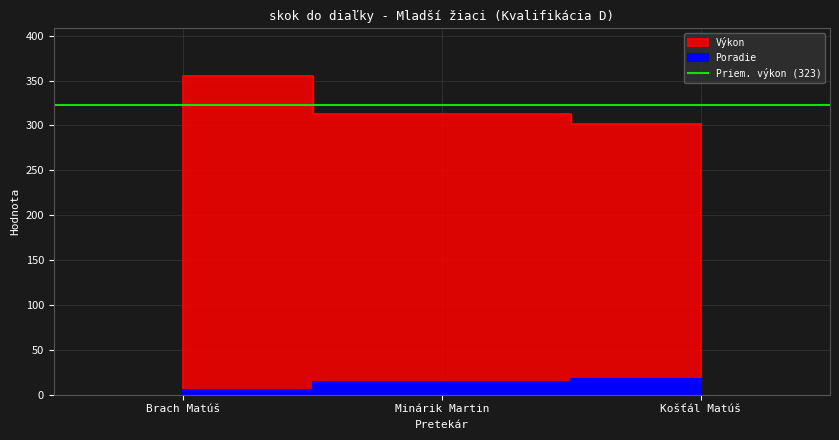

Where is Poradie nearest to the value 11?

Minárik Martin